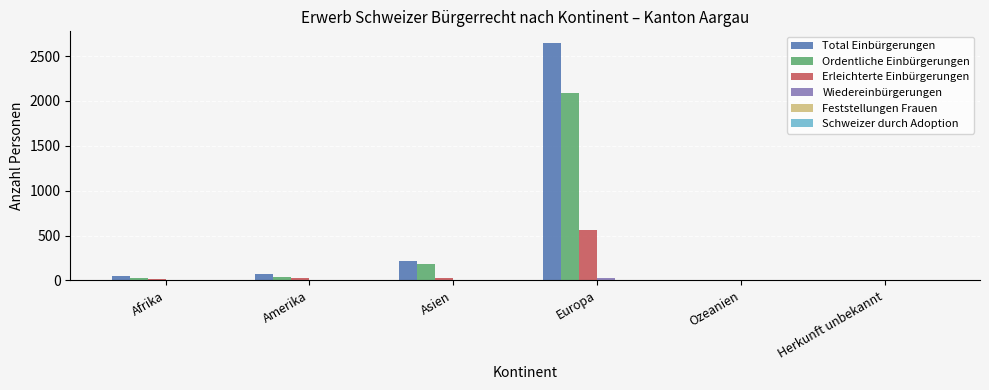

What is the sum of all Total Einbürgerungen values?

2978